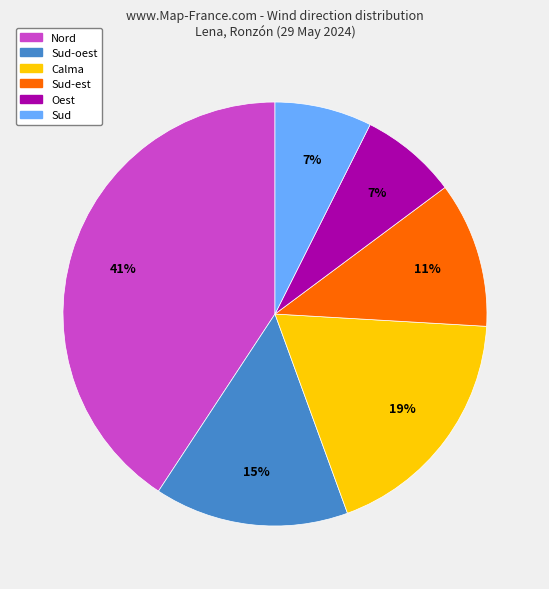

How many segments does this pie chart have?

6